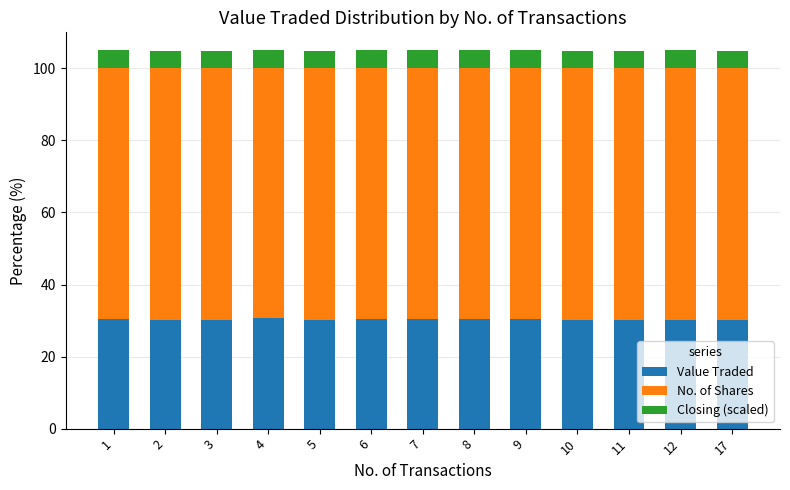

Are the bars horizontal?

No